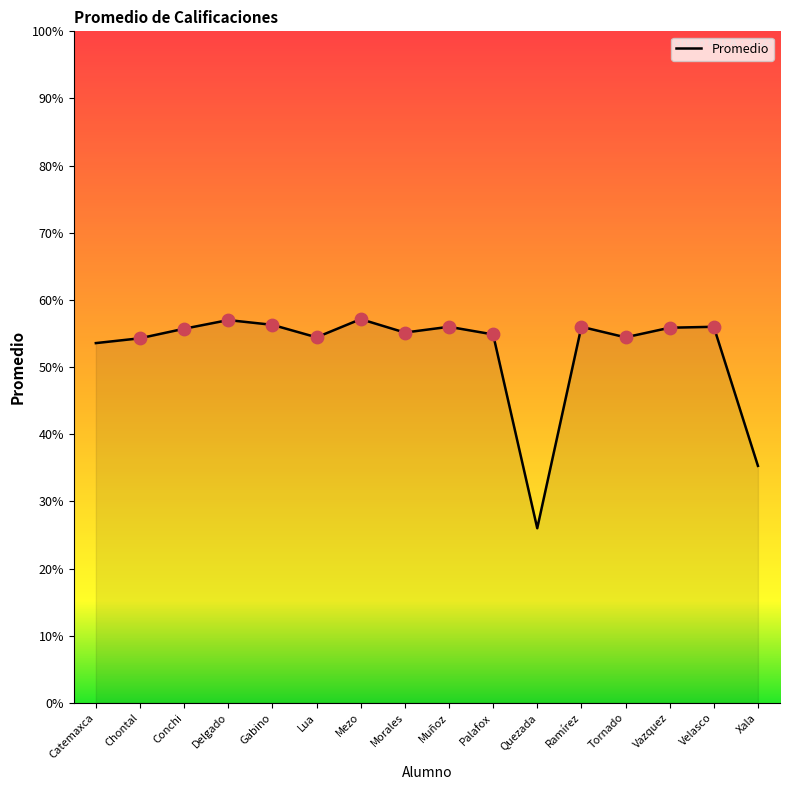

Between Quezada and Gabino, which is larger?

Gabino